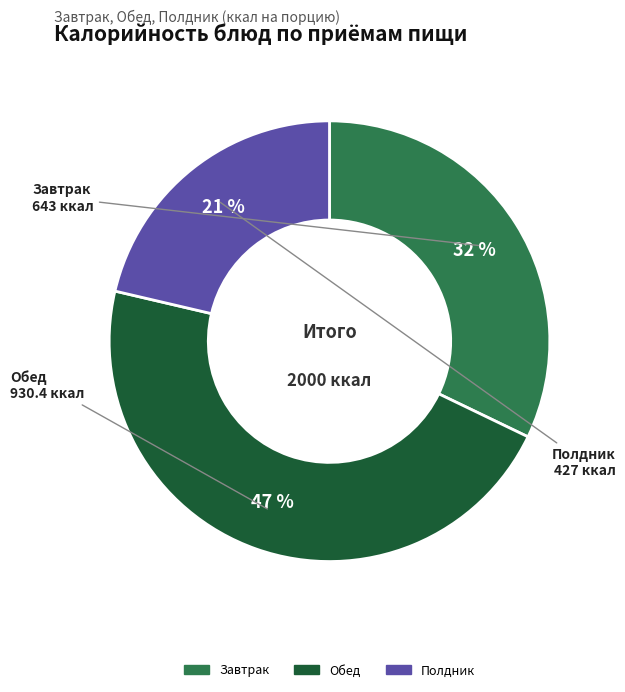

Is there a majority slice in this chart?

No